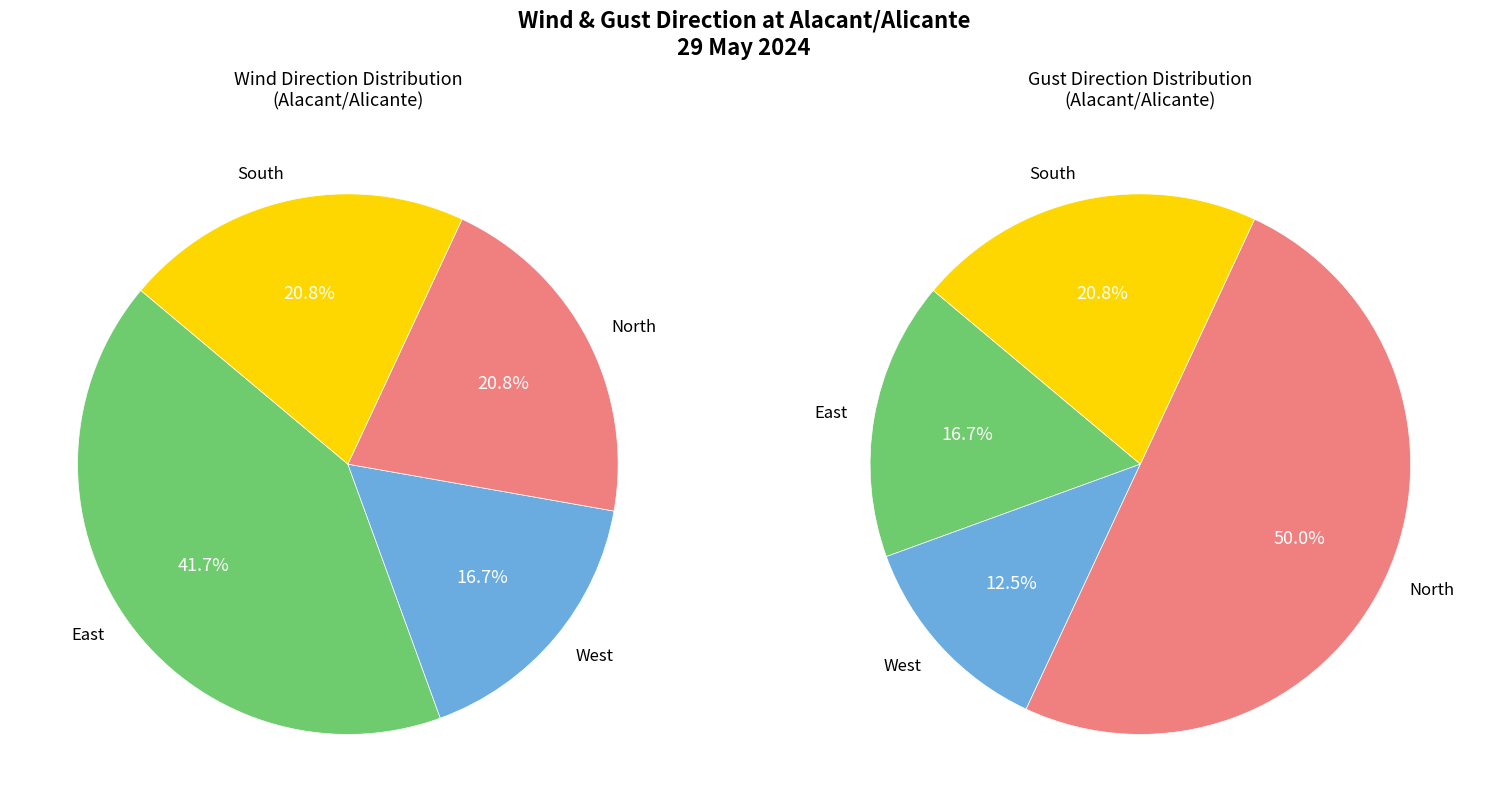

Is there a majority slice in this chart?

No